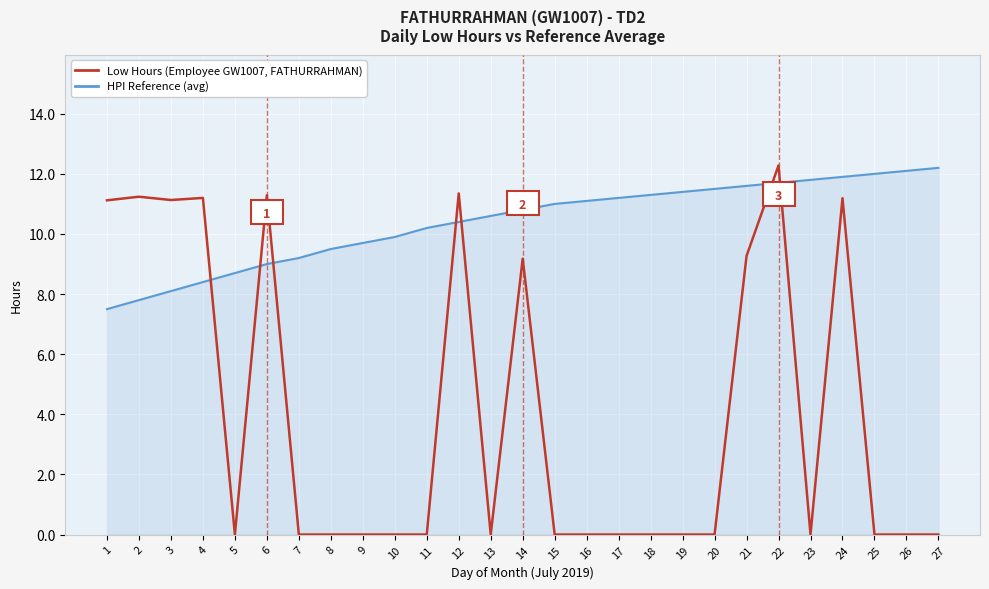

What is the total value across all series at 26?

12.1